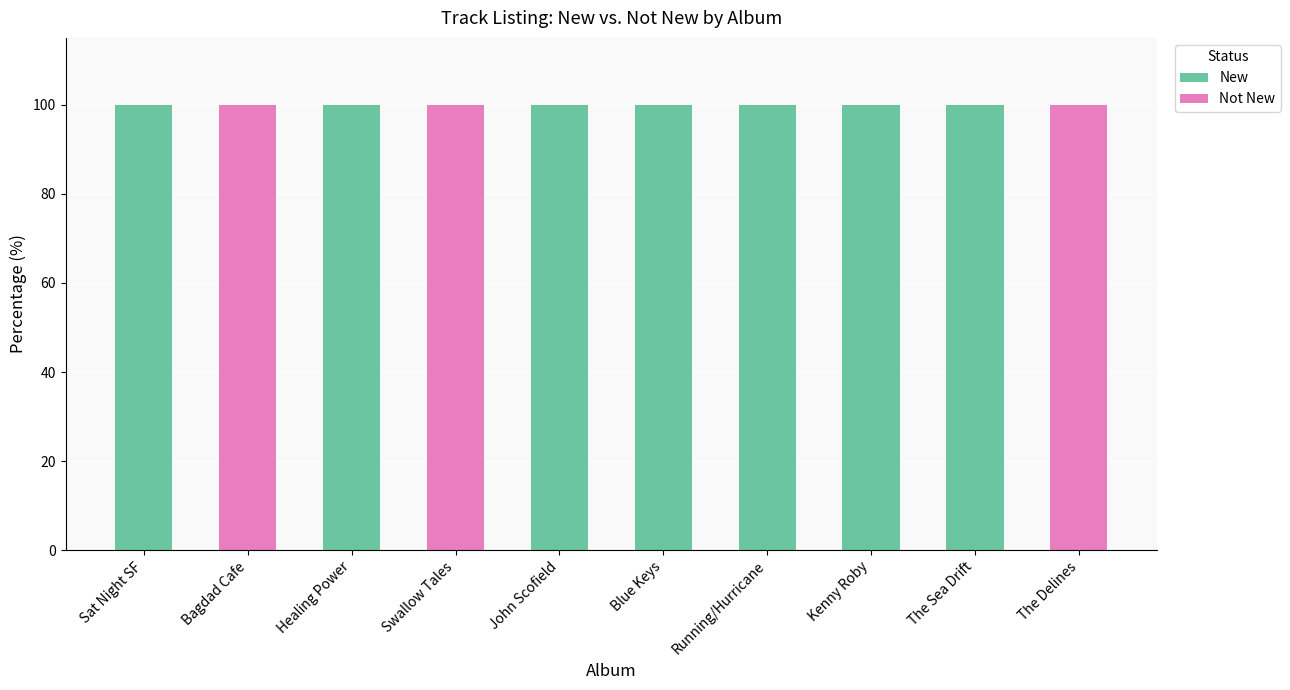

Is it true that New equals 41 at Sat Night SF?

False